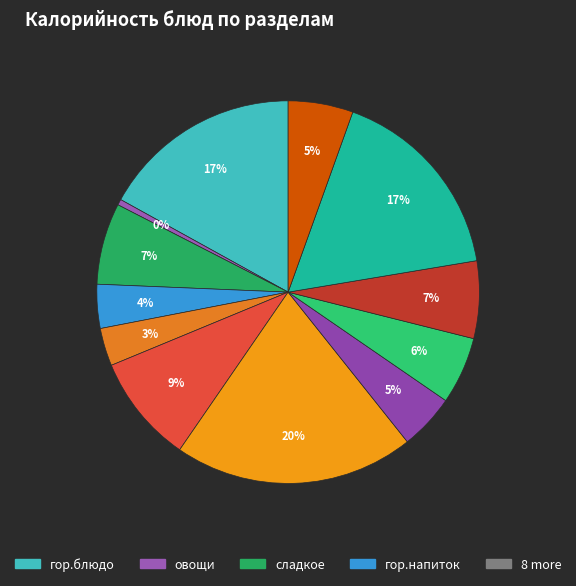

Which slice is the largest?

2 блюдо